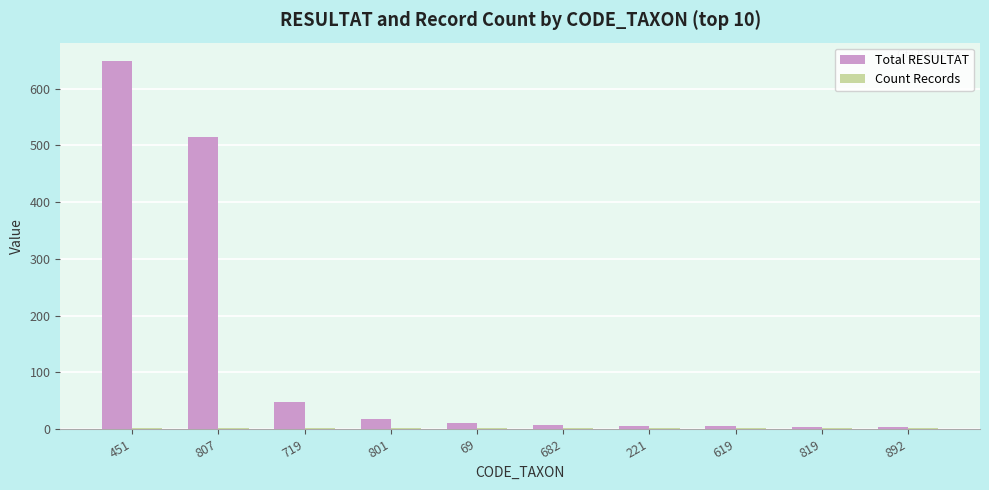

How many categories are shown in the chart?

10